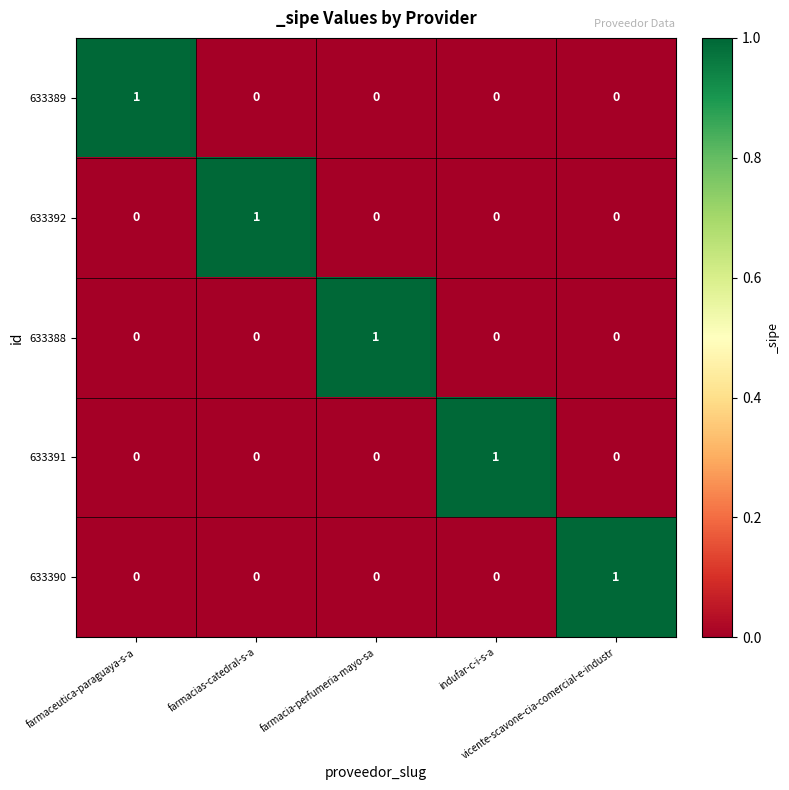

At how many categories does at least one series exceed 0?

5